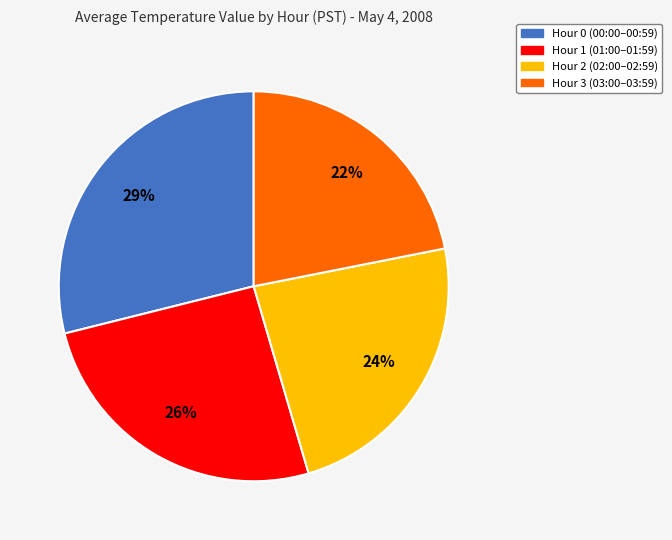

Combined, do Hour 0 and Hour 3 account for over 50%?

Yes